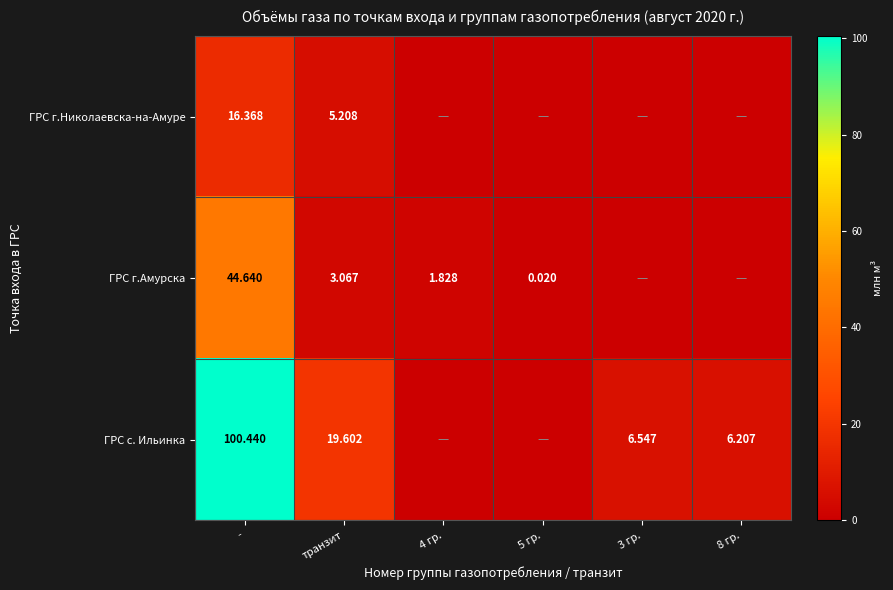

Is the value of ГРС с. Ильинка at 8 гр. greater than the value of ГРС г.Николаевска-на-Амуре at -?

No